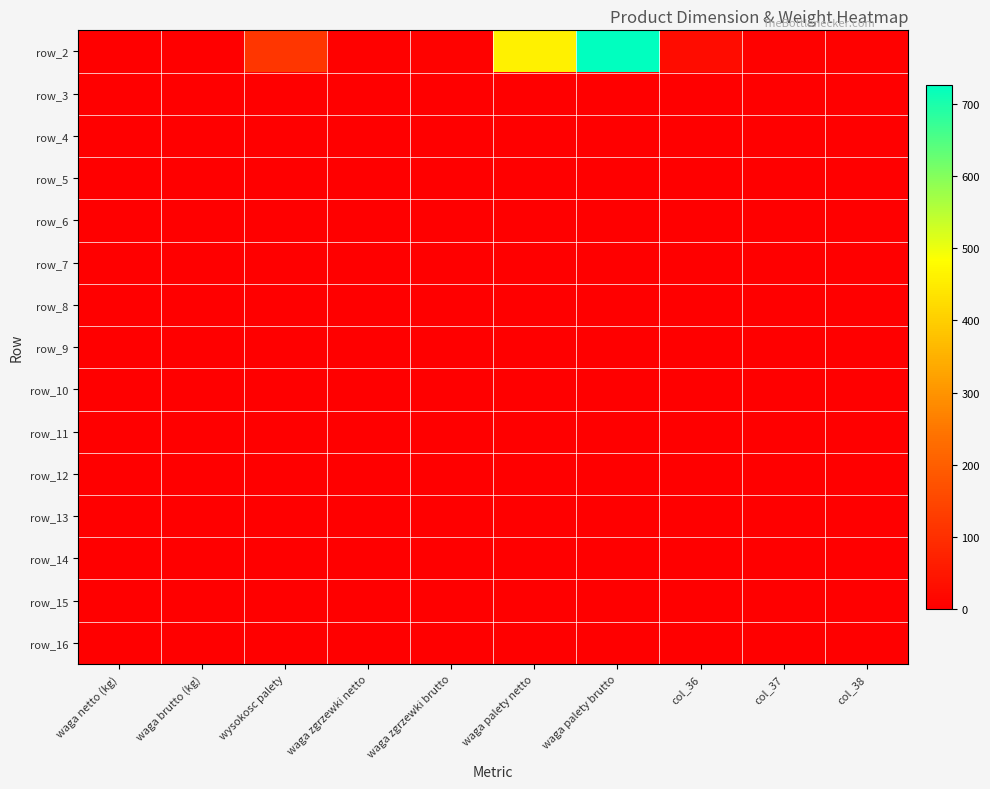

List the labels in order of row_14 value, smallest first.

waga netto (kg), waga brutto (kg), wysokosc palety, waga zgrzewki netto, waga zgrzewki brutto, waga palety netto, waga palety brutto, col_36, col_37, col_38